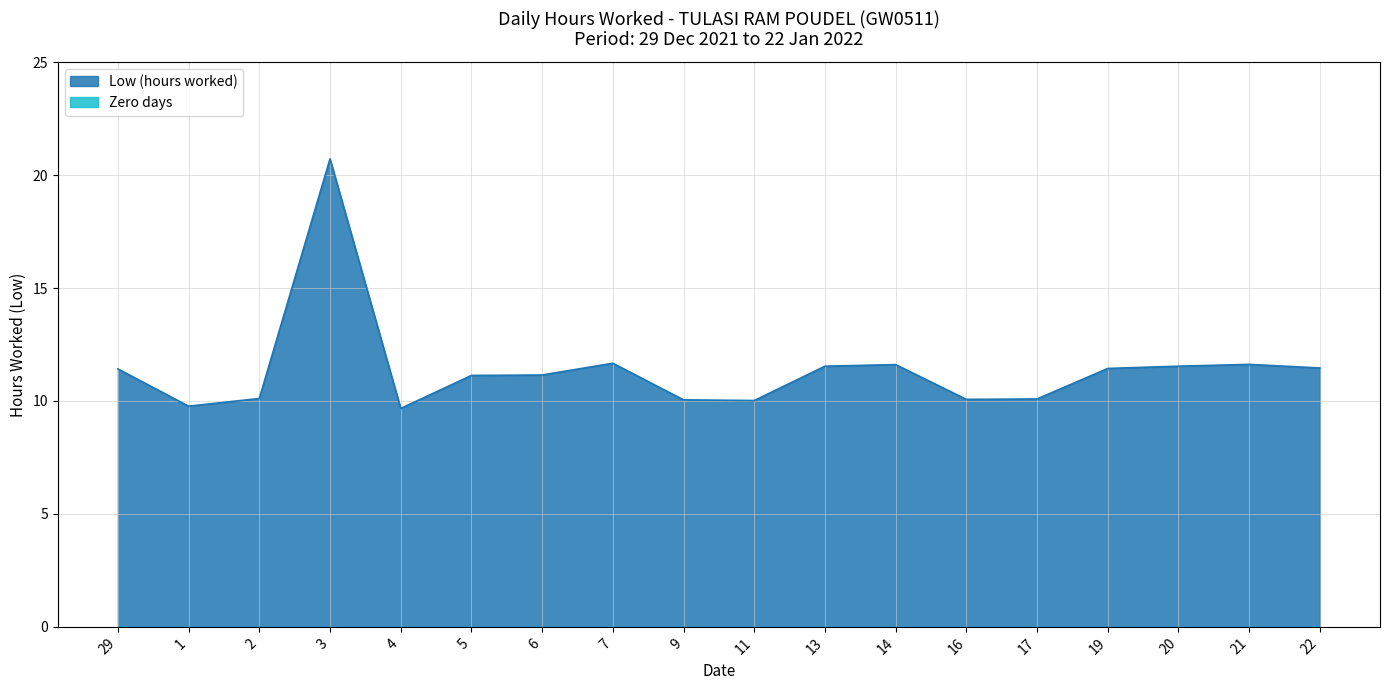

At which category does the chart reach its minimum across all series?

4